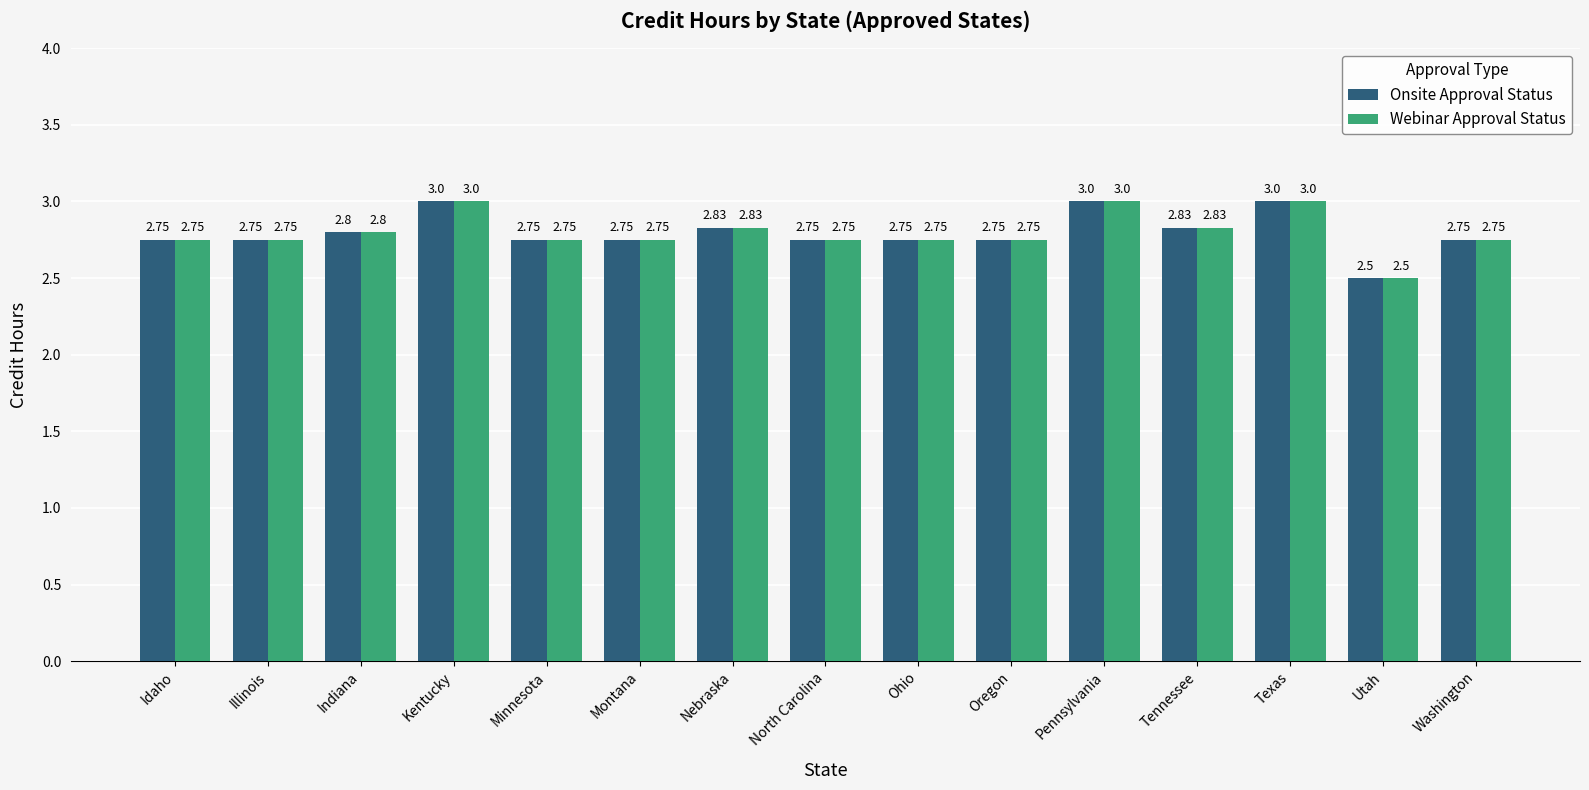

At which label does Onsite Approval Status reach its minimum?

Utah